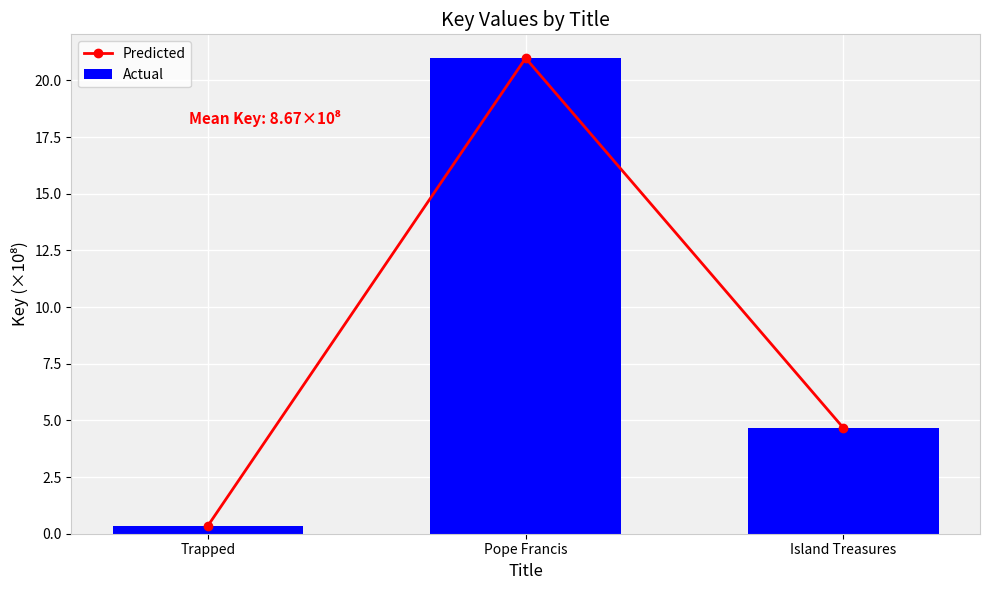

What is the maximum value shown in the chart?

21.0